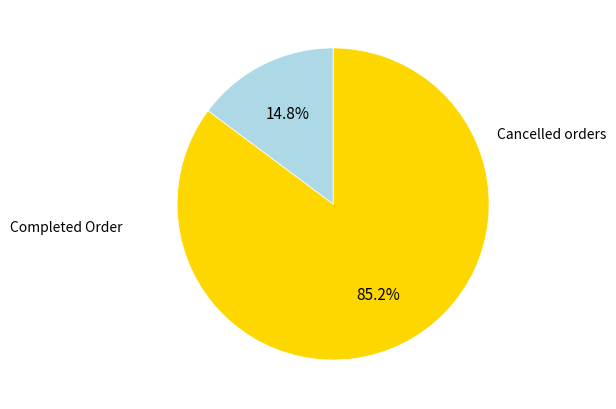

Is there any slice that represents more than half of the pie?

Yes